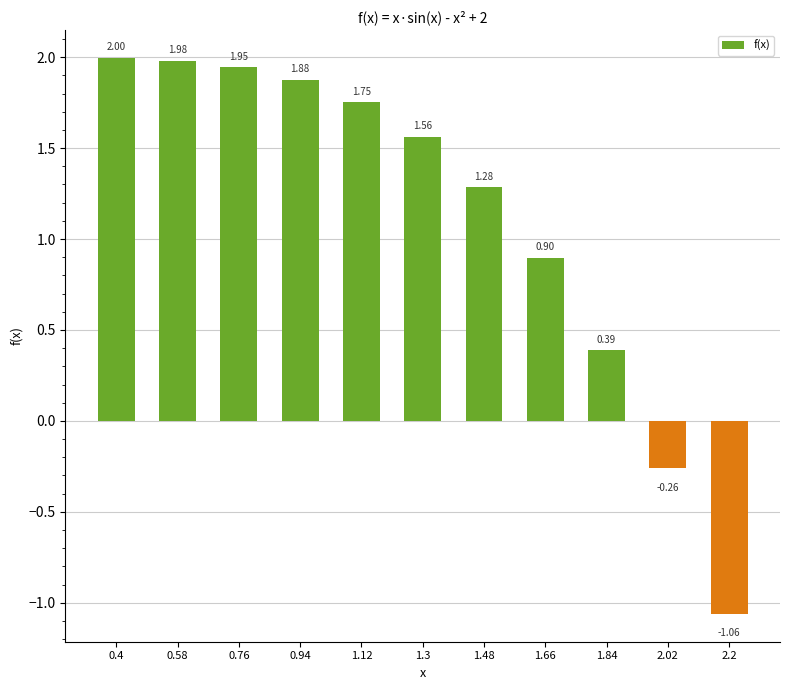

How many series are shown in this chart?

1